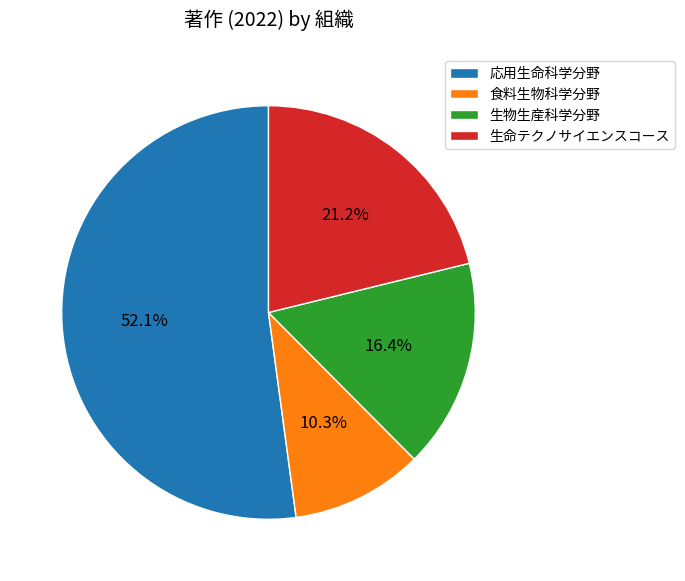

How many slices are in this pie chart?

4